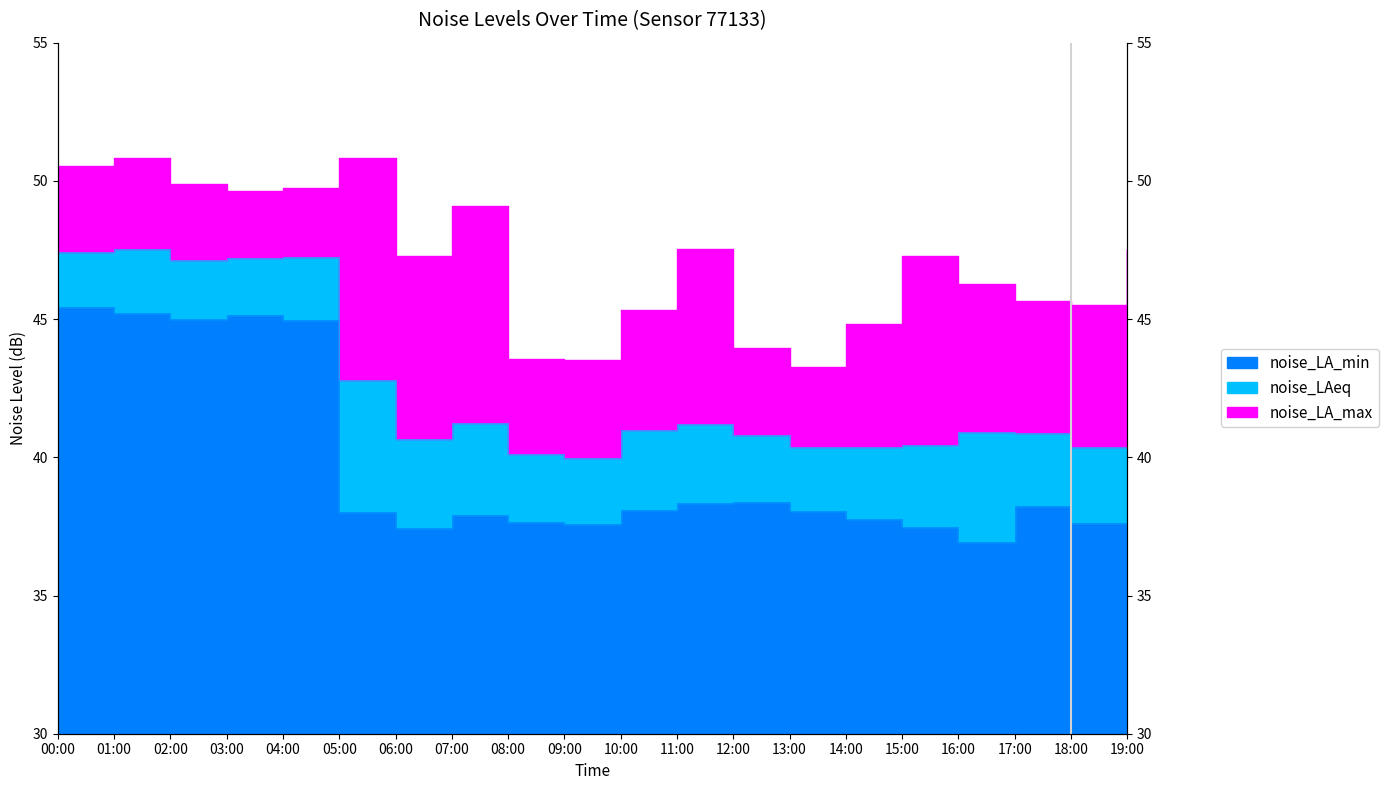

What is the total value across all series at 03:00?

142.0